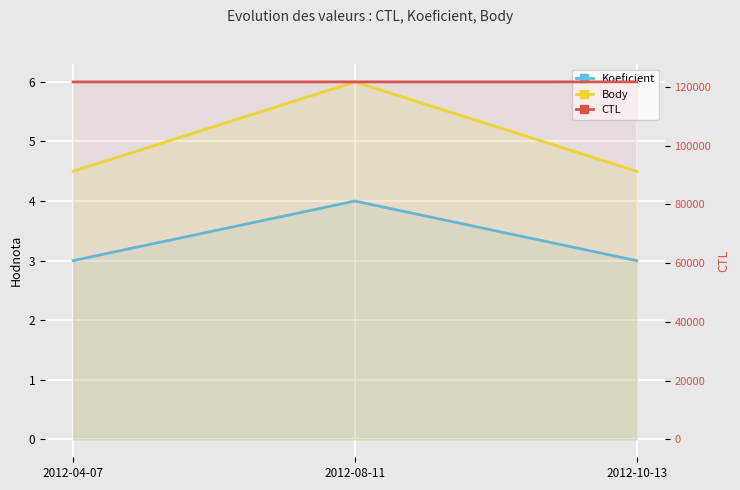

How many data points in Koeficient are above 3?

1